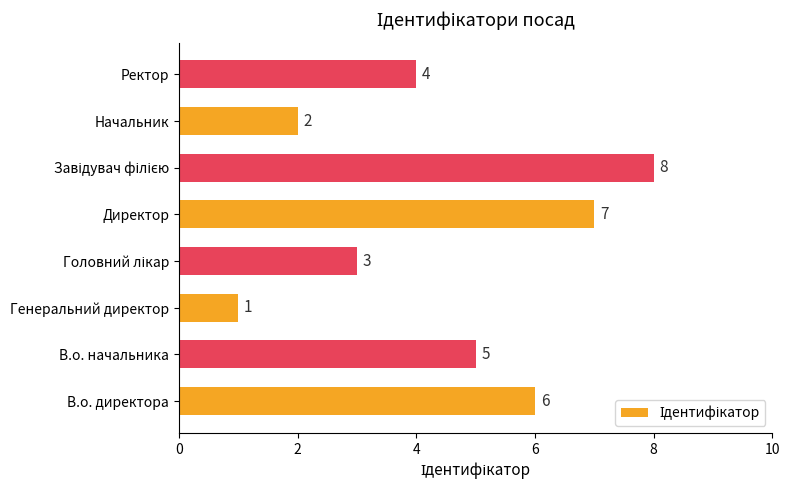

The value at В.о. начальника is 5. True or false?

True